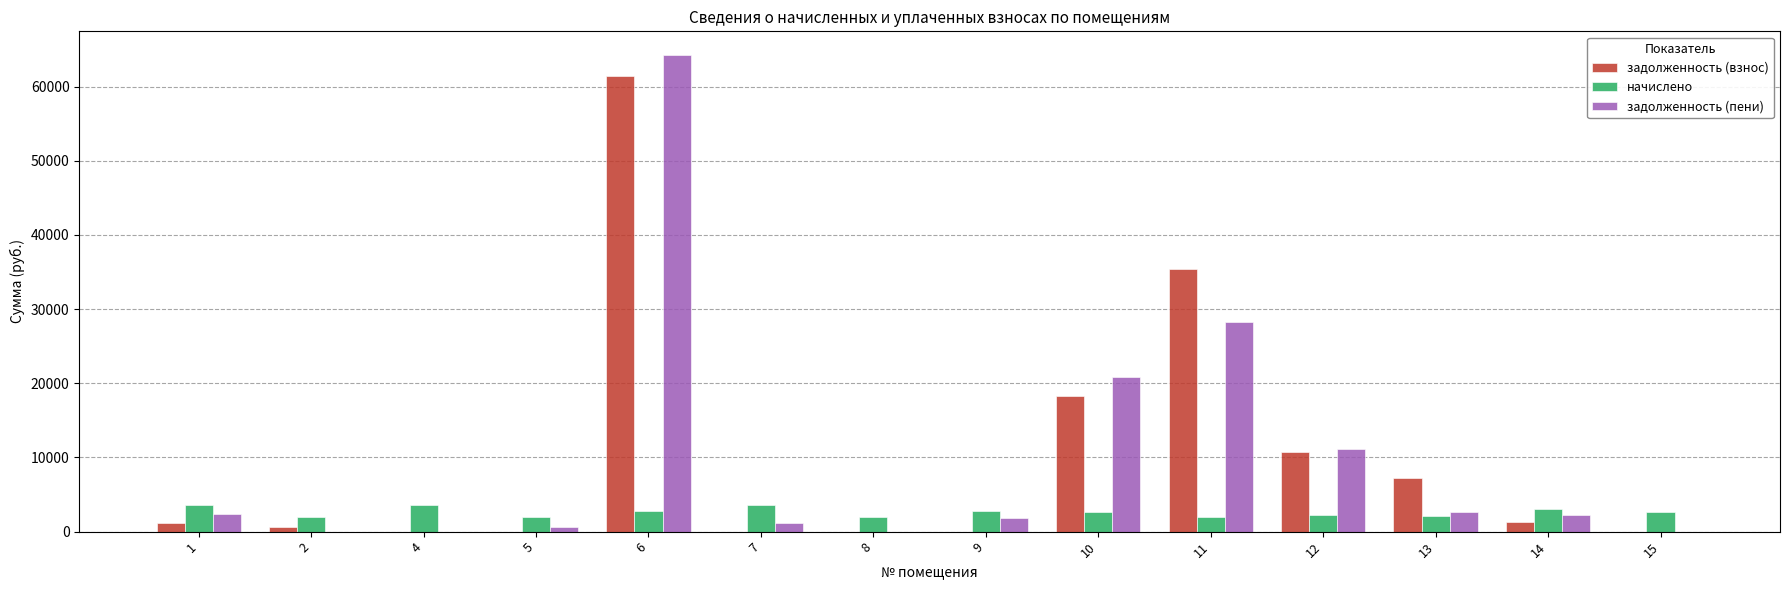

What is the greatest value displayed?

64228.8